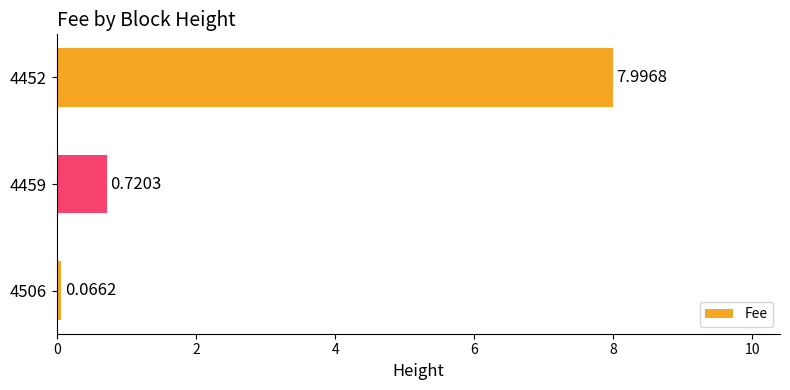

What is the average value?

2.9